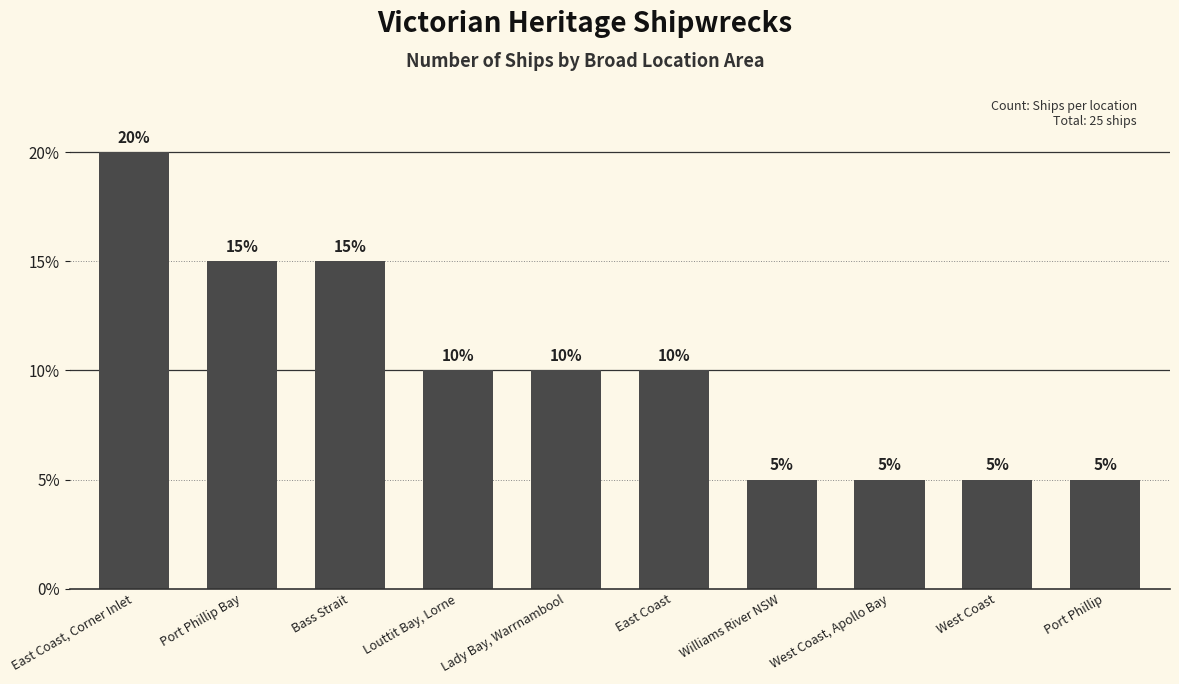

Are the bars horizontal?

No